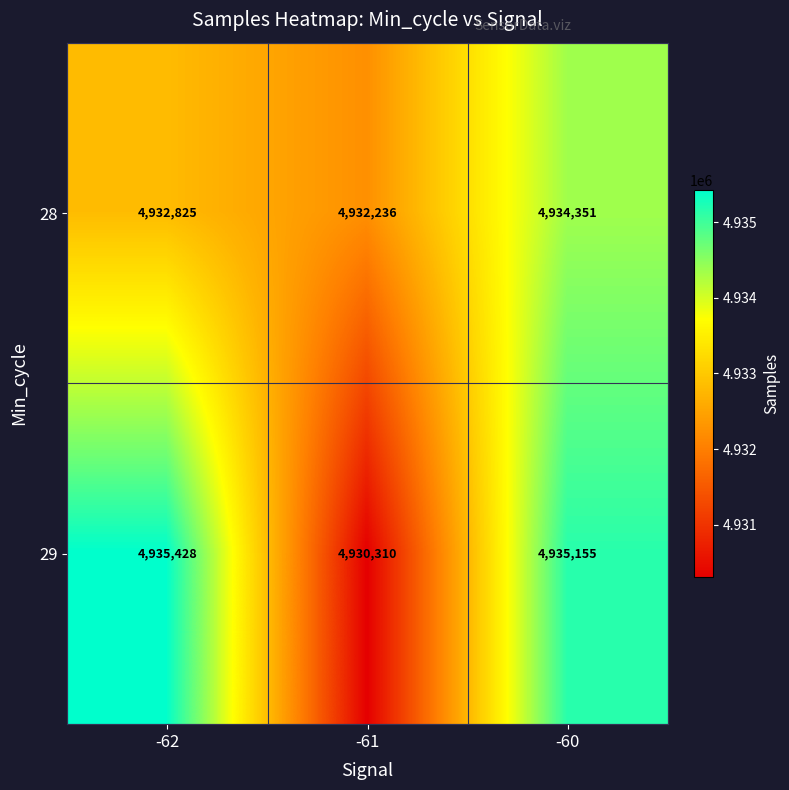

Rank the series at -60 from highest to lowest value.

29, 28